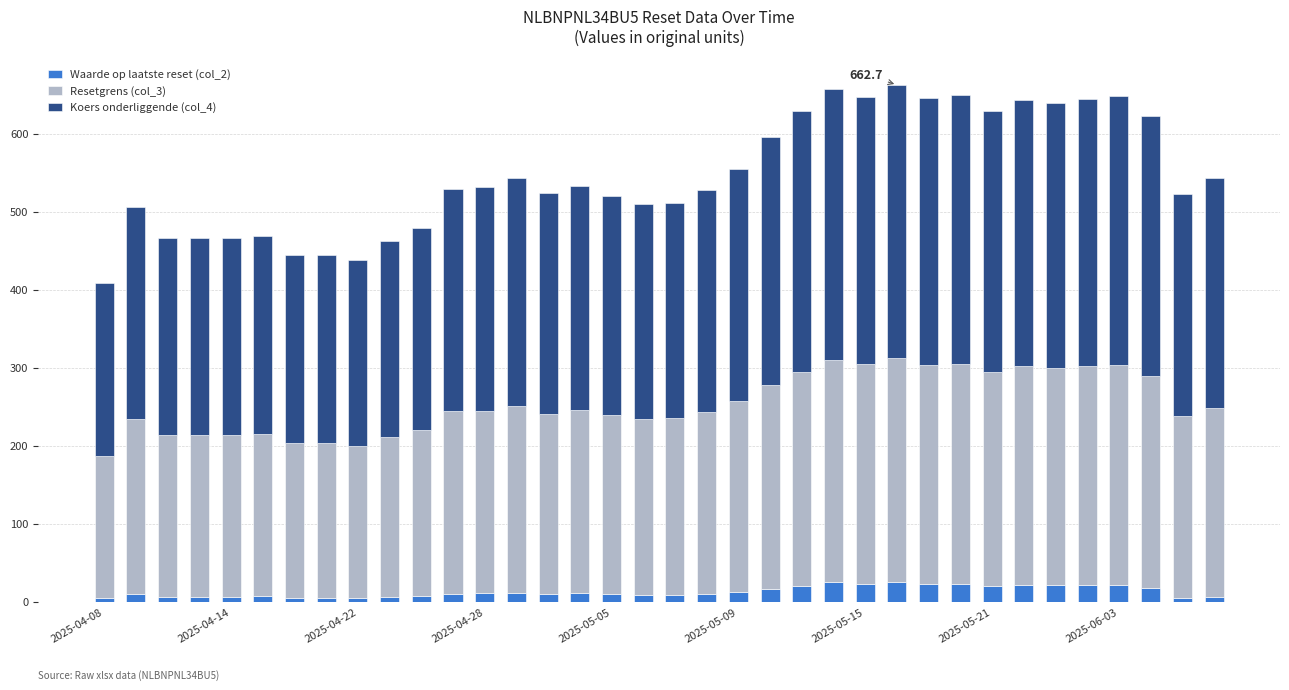

What is the maximum value for Waarde op laatste reset (col_2)?

25.7